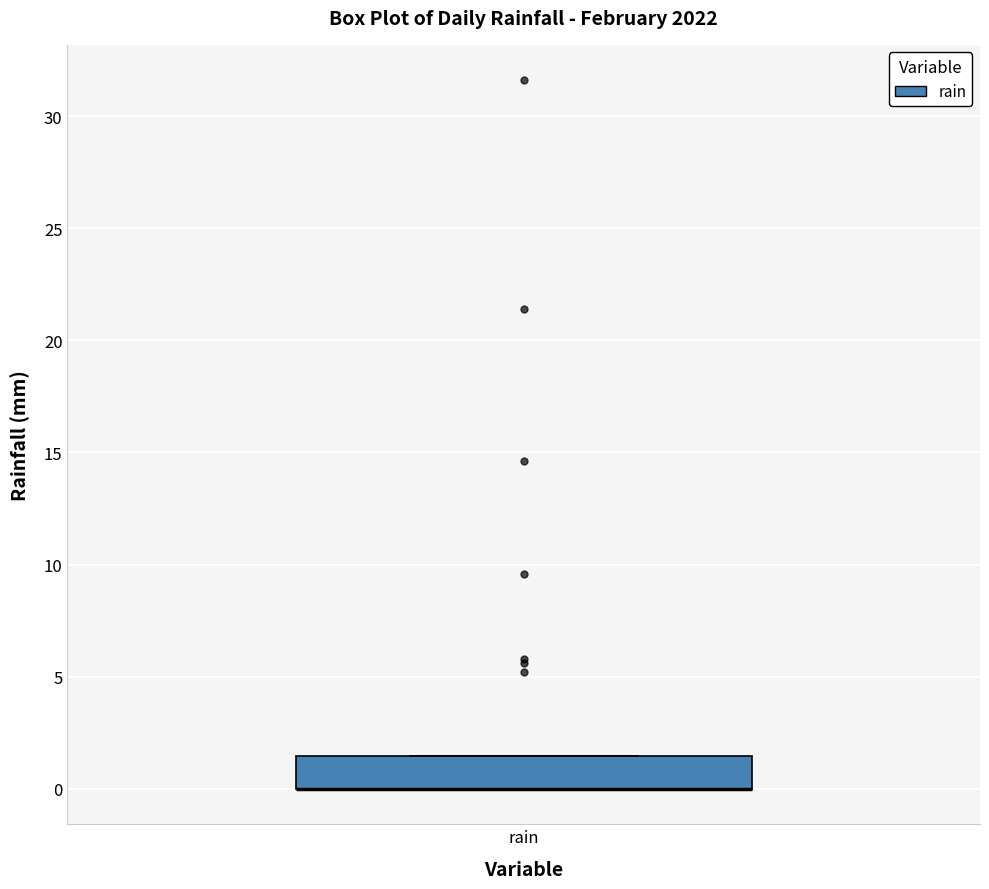

Transcribe this box plot: give where the median line is, the range the box spans, and where the two whiskers end, as read against the y-axis. The values are not printed on the chart, so give them approximately, as read against the axis.

median 0.0 (drawn on the box's lower edge), box 0.0 to 1.5, whiskers 0.0 to 1.5